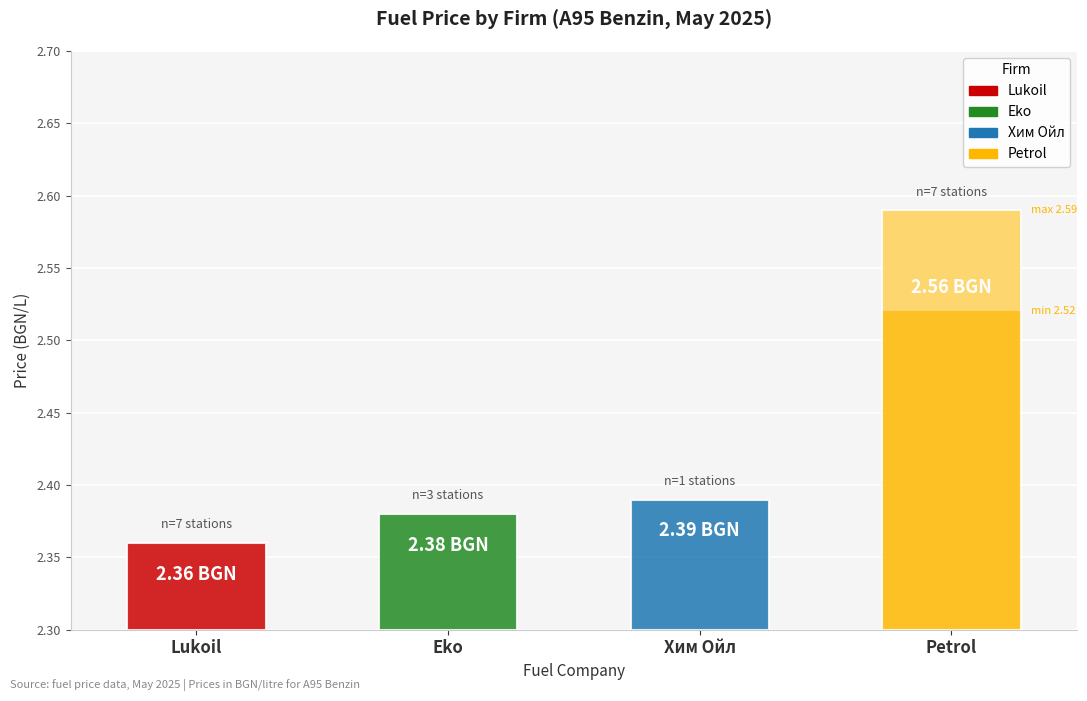

What is the lowest value of the Max price series?

2.4